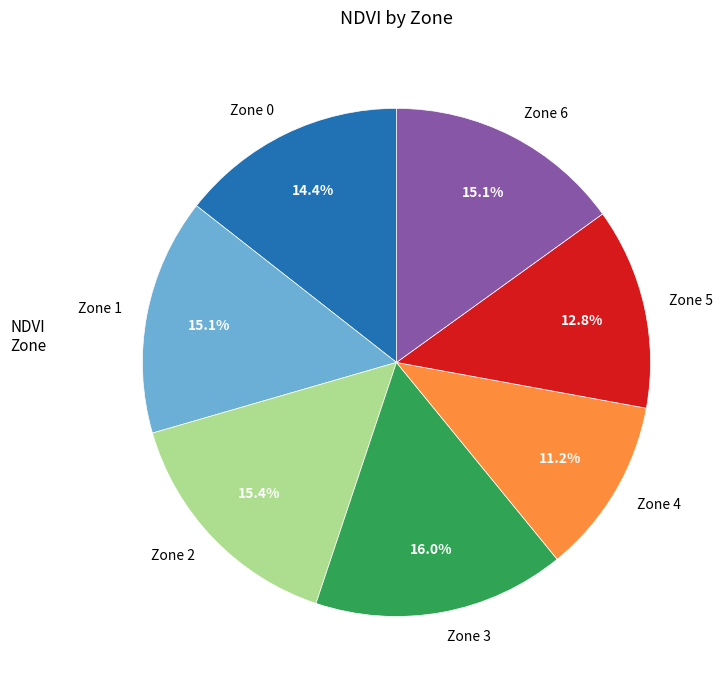

To the nearest percent, what is the average slice percentage?

14%